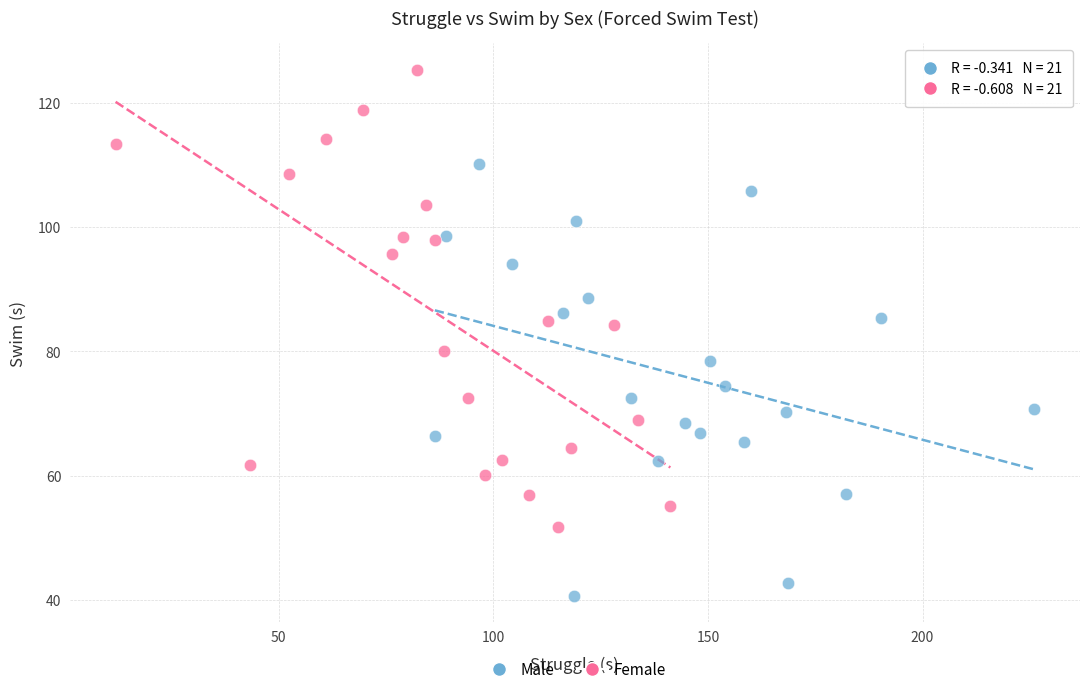

What are all the series names shown in the legend?

Male, Female